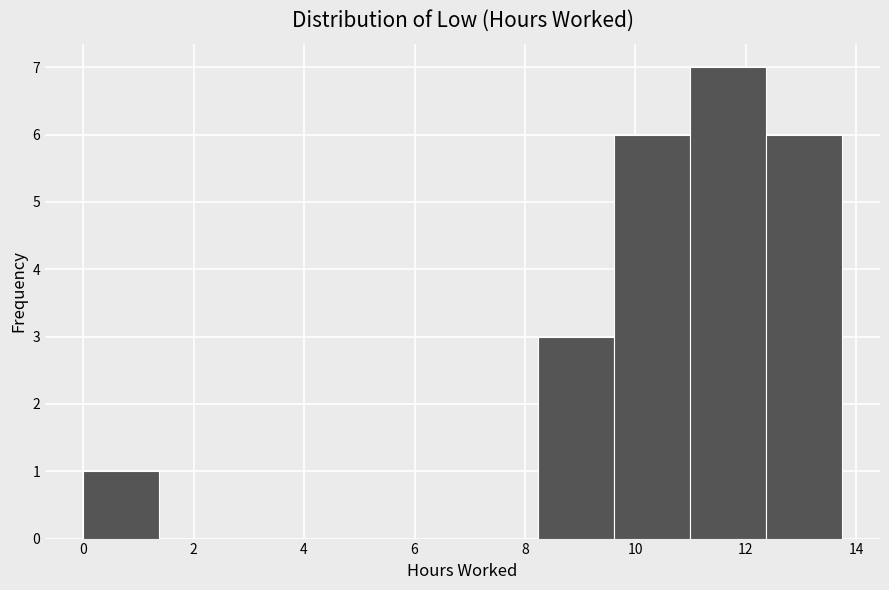

Reading left to right, list every bar in this chart as the range it spans on the x-axis followed by its height. Neither the bar edges nor the heights are printed on the chart, so give them approximately, as read against the axes.

0.0 to 1.4: 1
1.4 to 2.8: 0
2.8 to 4.2: 0
4.2 to 5.4: 0
5.4 to 6.8: 0
6.8 to 8.2: 0
8.2 to 9.6: 3
9.6 to 11.0: 6
11.0 to 12.4: 7
12.4 to 13.8: 6